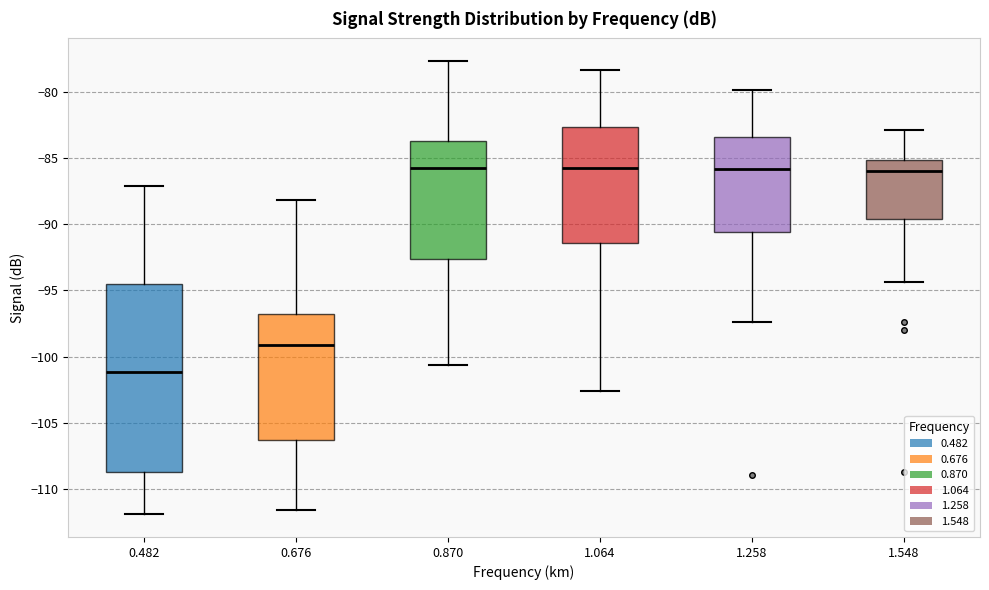

Which box's median line is the lowest?

0.482